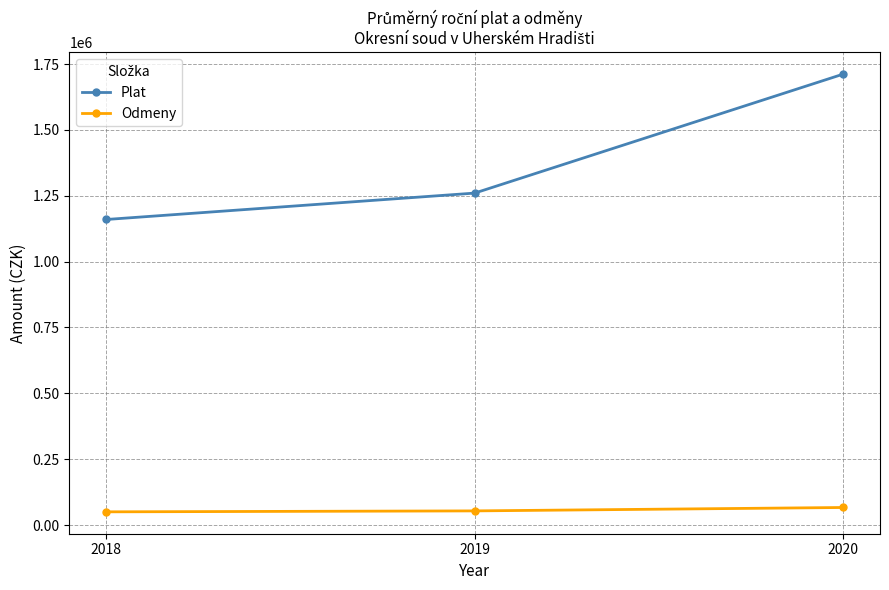

How many data points in Odmeny are above 53563?

2